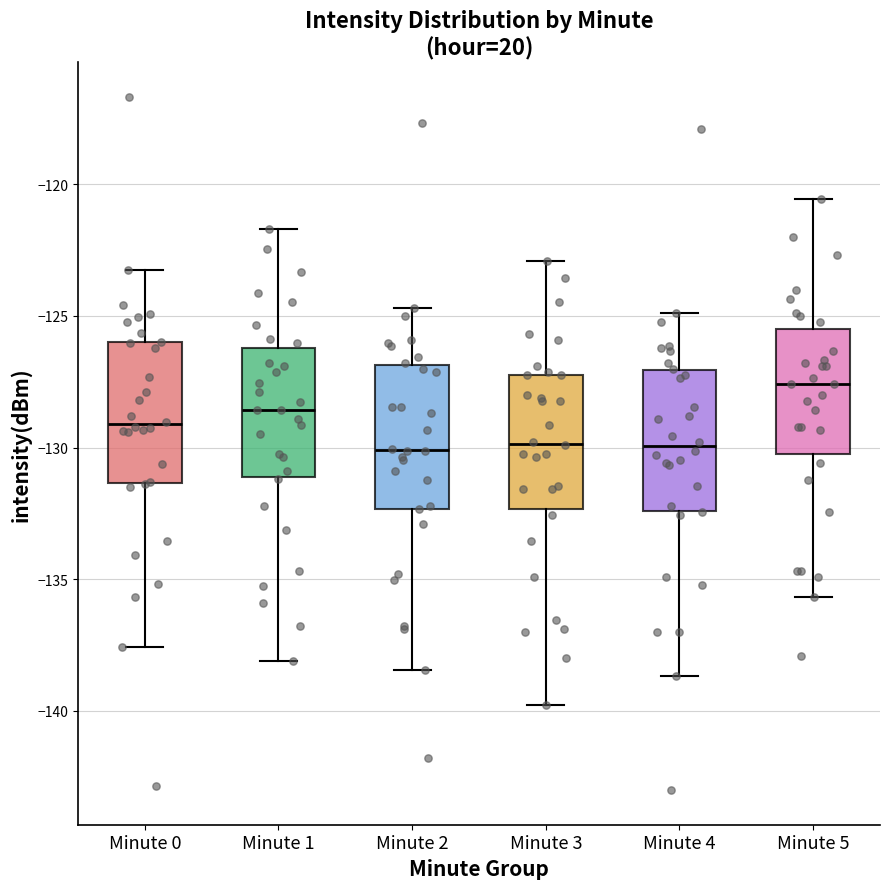

Reading left to right, transcribe this box plot: for each box, give where its median line is, the range the box spans, and where its two whiskers end, as read against the y-axis. The values are not printed on the chart, so give them approximately, as read against the axis.

Minute 0: median -129.0, box -131.5 to -126.0, whiskers -137.5 to -123.0
Minute 1: median -128.5, box -131.0 to -126.0, whiskers -138.0 to -121.5
Minute 2: median -130.0, box -132.5 to -127.0, whiskers -138.5 to -124.5
Minute 3: median -130.0, box -132.5 to -127.0, whiskers -140.0 to -123.0
Minute 4: median -130.0, box -132.5 to -127.0, whiskers -138.5 to -125.0
Minute 5: median -127.5, box -130.5 to -125.5, whiskers -135.5 to -120.5